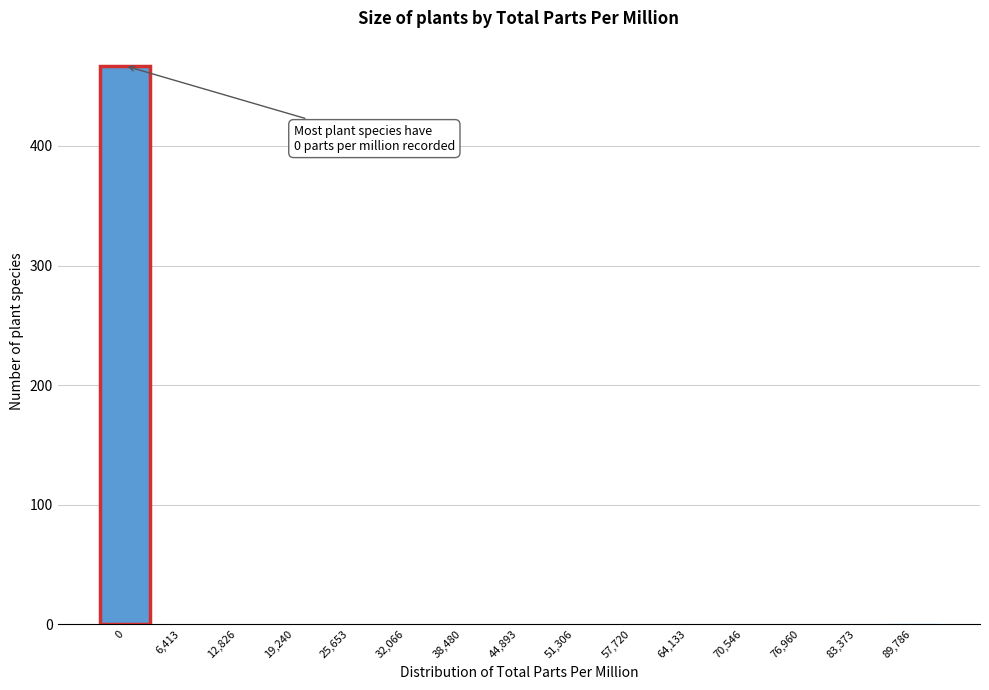

What is the maximum value shown in the chart?

467